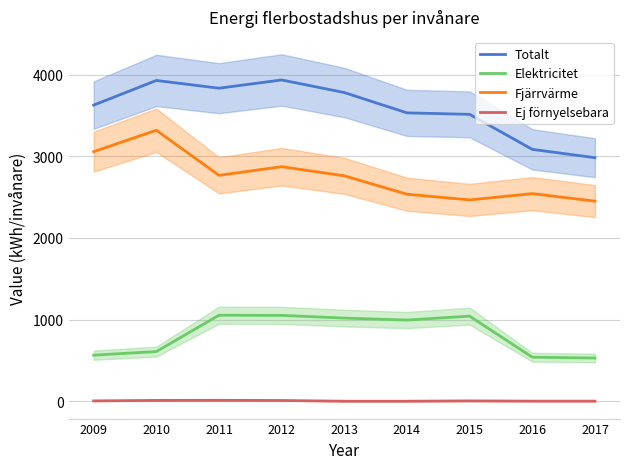

True or false: Totalt has more than 2 interior local peaks.

False